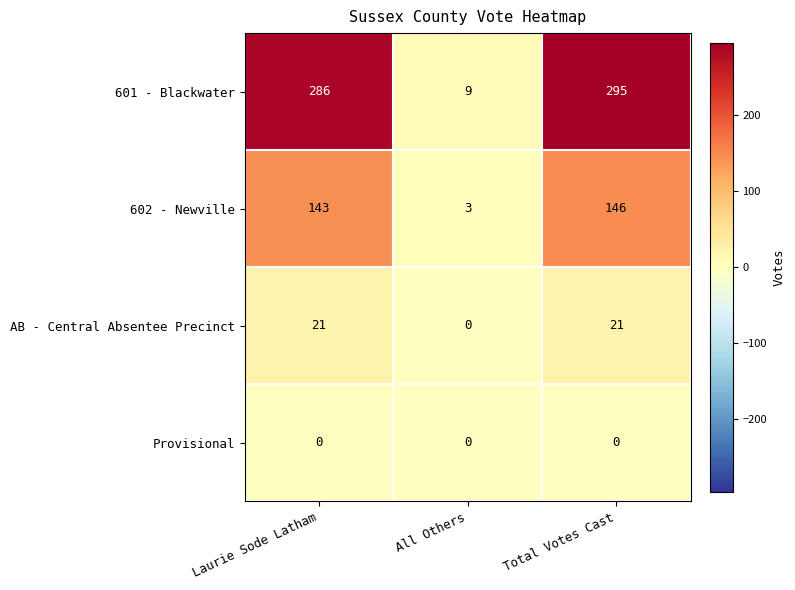

What is the difference between the highest and lowest values at Laurie Sode Latham?

286